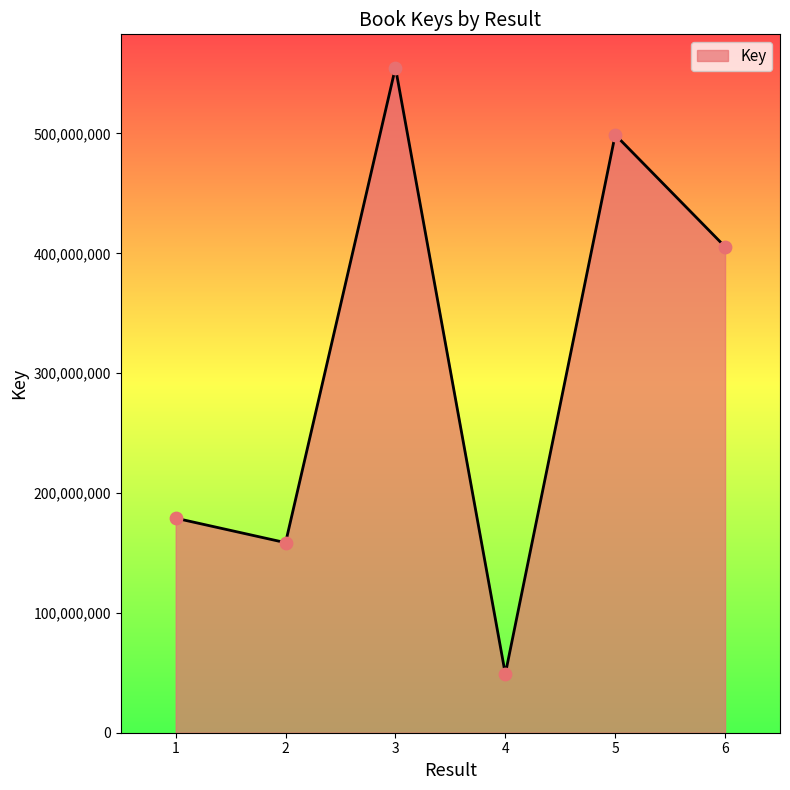

Approximately how many times larger is the value at 5 compared to 6?

1.2